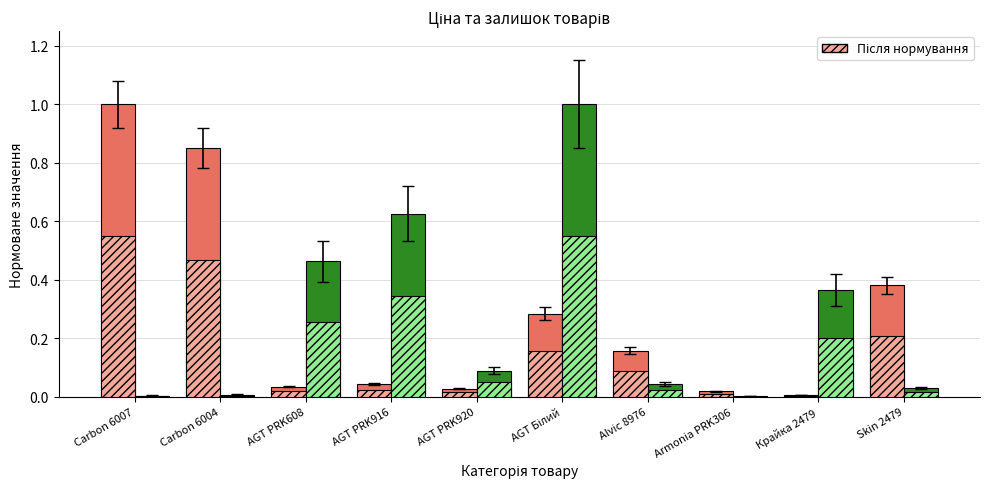

What is the sum of all Ціна (норм.) values?

2.8